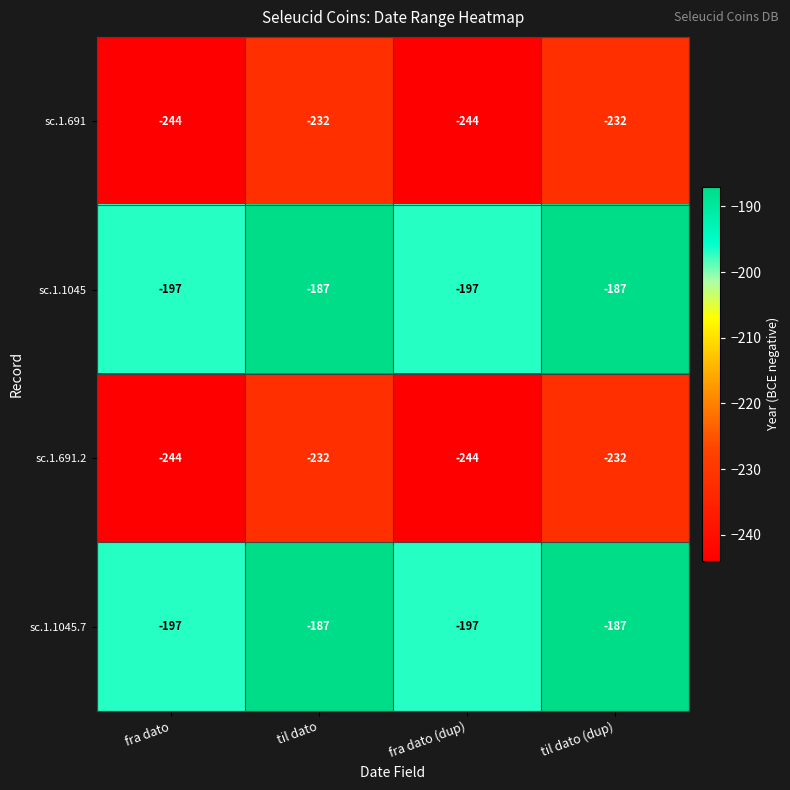

Reading left to right, list all the values displayed in this chart.

sc.1.691: -244	-232	-244	-232
sc.1.1045: -197	-187	-197	-187
sc.1.691.2: -244	-232	-244	-232
sc.1.1045.7: -197	-187	-197	-187